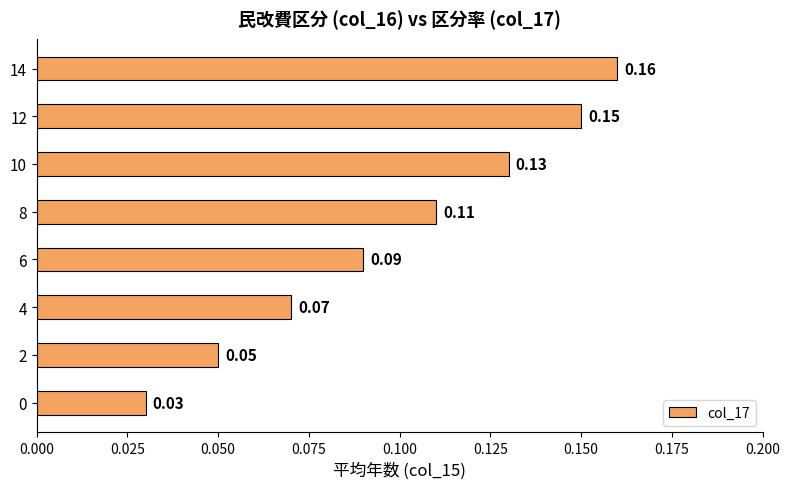

What is the sum of all values?

0.8